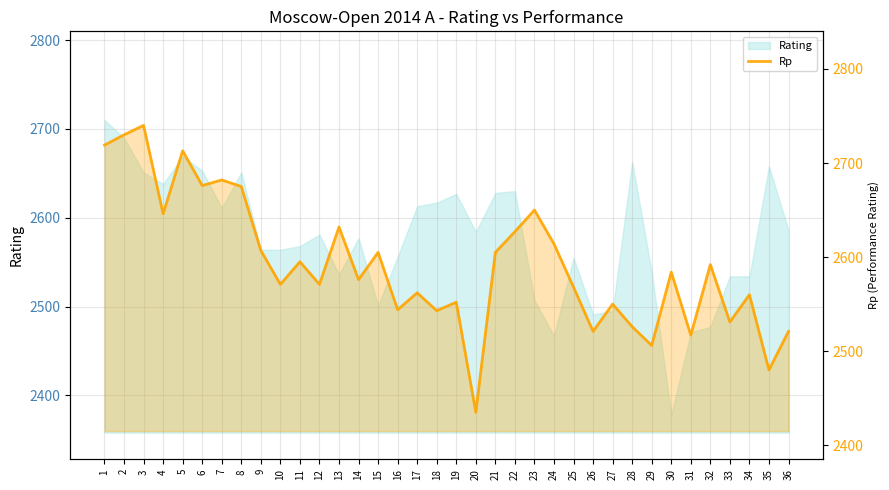

Approximately how many times larger is the value at 1 compared to 17?

1.1